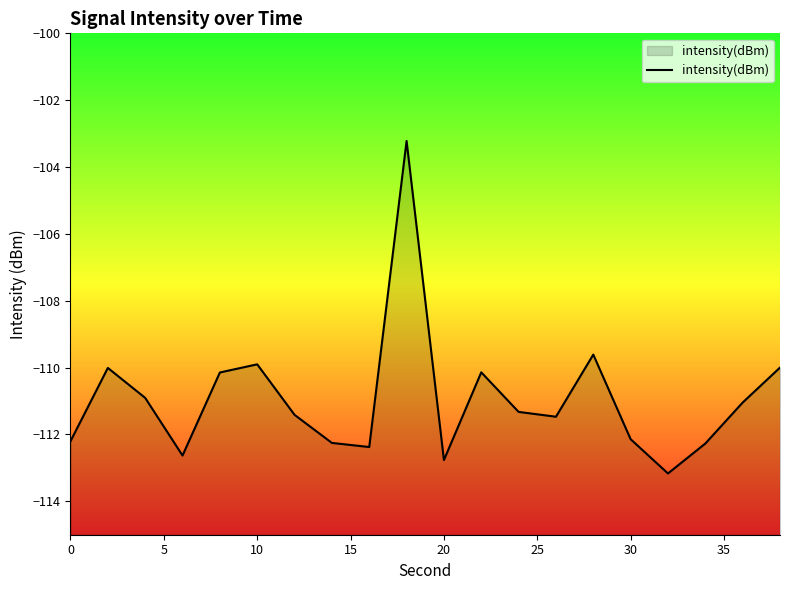

What is the smallest value displayed?

-113.2